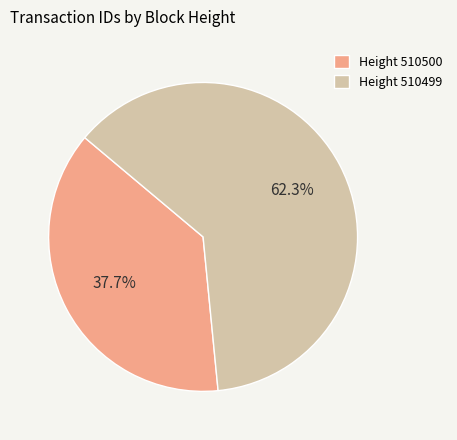

Is Height 510499 the majority of the pie?

Yes